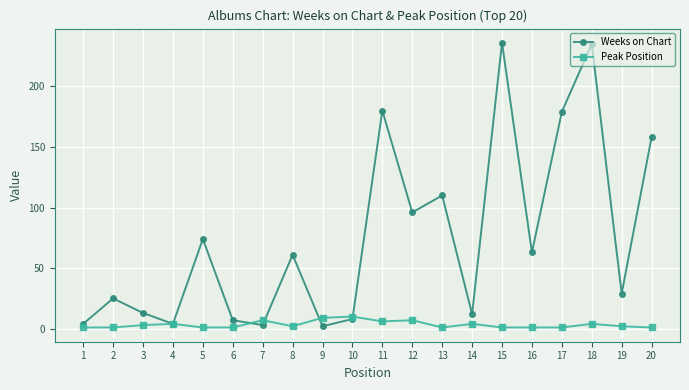

Is it true that Peak Position equals 4 at 18?

True